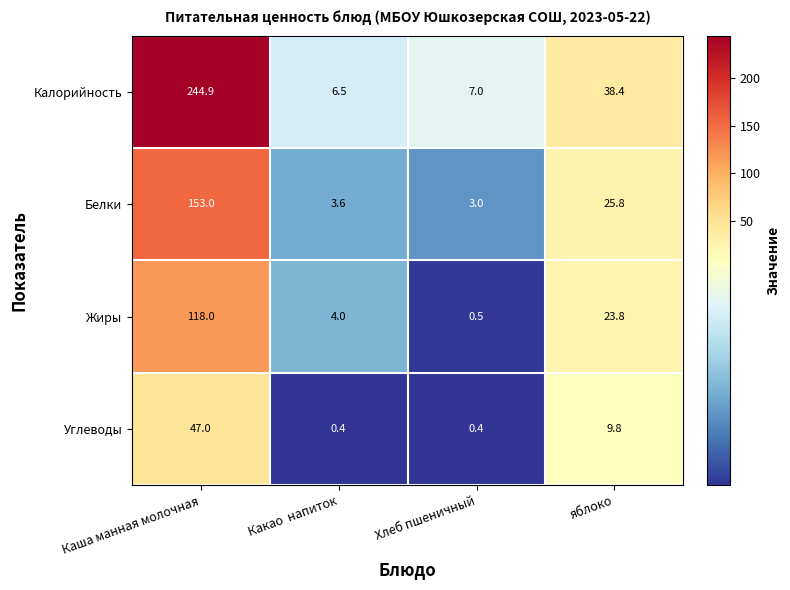

Which series has the largest total across all categories?

Калорийность